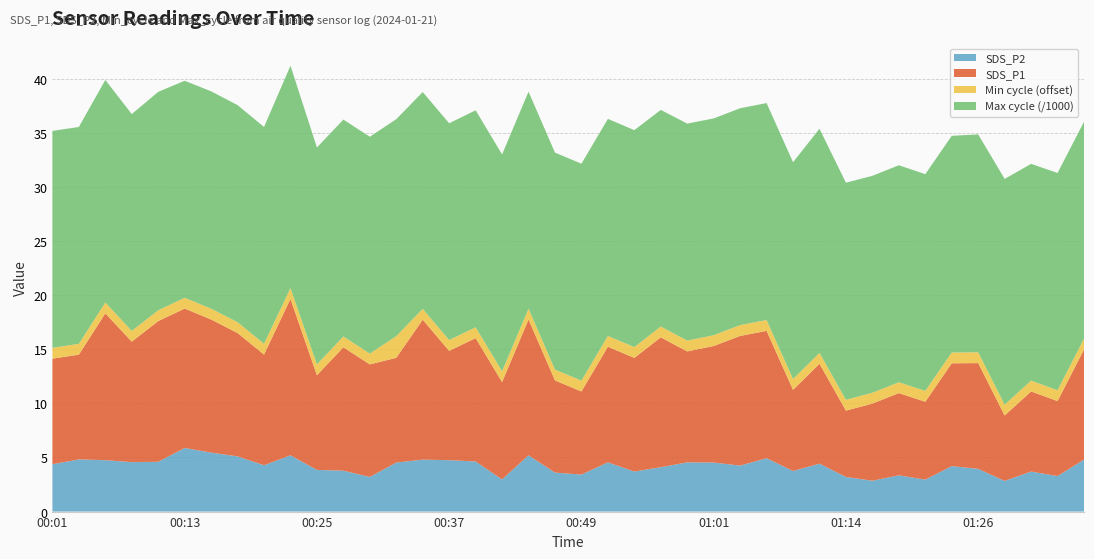

Reading left to right, transcribe all the data shown in this chart.

SDS_P2: 00:01=4.4	00:03=4.8	00:06=4.8	00:08=4.6	00:10=4.6	00:13=5.9	00:15=5.5	00:18=5.1	00:20=4.3	00:23=5.2	00:25=3.9	00:27=3.8	00:30=3.2	00:32=4.5	00:35=4.8	00:37=4.8	00:40=4.6	00:42=3.0	00:44=5.2	00:47=3.6	00:49=3.4	00:52=4.5	00:54=3.7	00:57=4.1	00:59=4.5	01:01=4.5	01:04=4.2	01:06=4.9	01:09=3.8	01:11=4.4	01:14=3.2	01:16=2.9	01:18=3.4	01:21=3.0	01:23=4.2	01:26=4.0	01:28=2.8	01:30=3.7	01:33=3.3	01:35=4.8
SDS_P1: 00:01=9.8	00:03=9.7	00:06=13.6	00:08=11.1	00:10=13.0	00:13=12.9	00:15=12.3	00:18=11.4	00:20=10.2	00:23=14.4	00:25=8.8	00:27=11.4	00:30=10.4	00:32=9.7	00:35=12.9	00:37=10.1	00:40=11.4	00:42=9.0	00:44=12.6	00:47=8.5	00:49=7.7	00:52=10.7	00:54=10.5	00:57=12.0	00:59=10.2	01:01=10.8	01:04=12.0	01:06=11.8	01:09=7.5	01:11=9.2	01:14=6.1	01:16=7.1	01:18=7.6	01:21=7.2	01:23=9.5	01:26=9.8	01:28=6.0	01:30=7.4	01:33=6.9	01:35=10.2
Min_cycle: 00:01=28.0	00:03=28.0	00:06=28.0	00:08=28.0	00:10=28.0	00:13=28.0	00:15=28.0	00:18=28.0	00:20=28.0	00:23=28.0	00:25=28.0	00:27=28.0	00:30=28.0	00:32=29.0	00:35=28.0	00:37=28.0	00:40=28.0	00:42=28.0	00:44=28.0	00:47=28.0	00:49=28.0	00:52=28.0	00:54=28.0	00:57=28.0	00:59=28.0	01:01=28.0	01:04=28.0	01:06=28.0	01:09=28.0	01:11=28.0	01:14=28.0	01:16=28.0	01:18=28.0	01:21=28.0	01:23=28.0	01:26=28.0	01:28=28.0	01:30=28.0	01:33=28.0	01:35=28.0
Max_cycle: 00:01=20045.0	00:03=20038.0	00:06=20563.0	00:08=20030.0	00:10=20184.0	00:13=20049.0	00:15=20084.0	00:18=20057.0	00:20=20032.0	00:23=20547.0	00:25=20043.0	00:27=20042.0	00:30=20034.0	00:32=20050.0	00:35=20035.0	00:37=20031.0	00:40=20051.0	00:42=20032.0	00:44=20053.0	00:47=20049.0	00:49=20046.0	00:52=20056.0	00:54=20045.0	00:57=20018.0	00:59=20049.0	01:01=20030.0	01:04=20039.0	01:06=20046.0	01:09=20033.0	01:11=20711.0	01:14=20058.0	01:16=20046.0	01:18=20050.0	01:21=20030.0	01:23=20022.0	01:26=20129.0	01:28=20859.0	01:30=20030.0	01:33=20077.0	01:35=20035.0